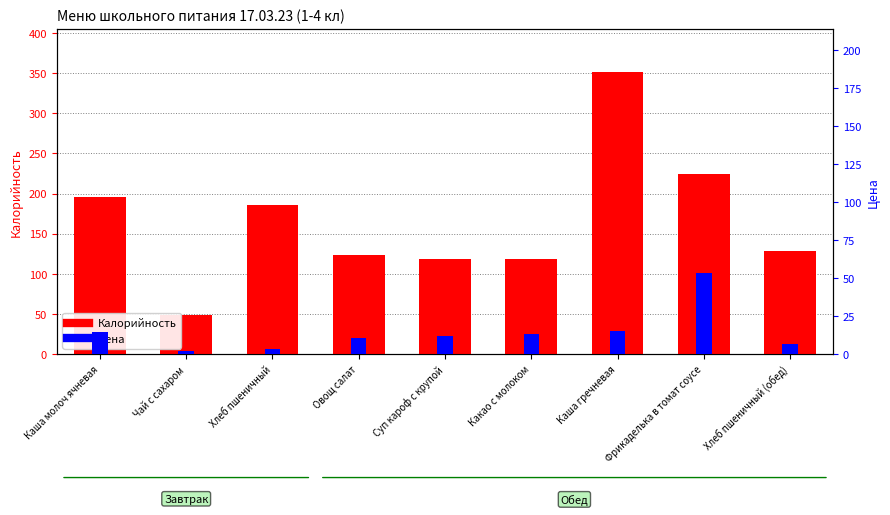

What are all the series names shown in the legend?

Калорийность, Цена